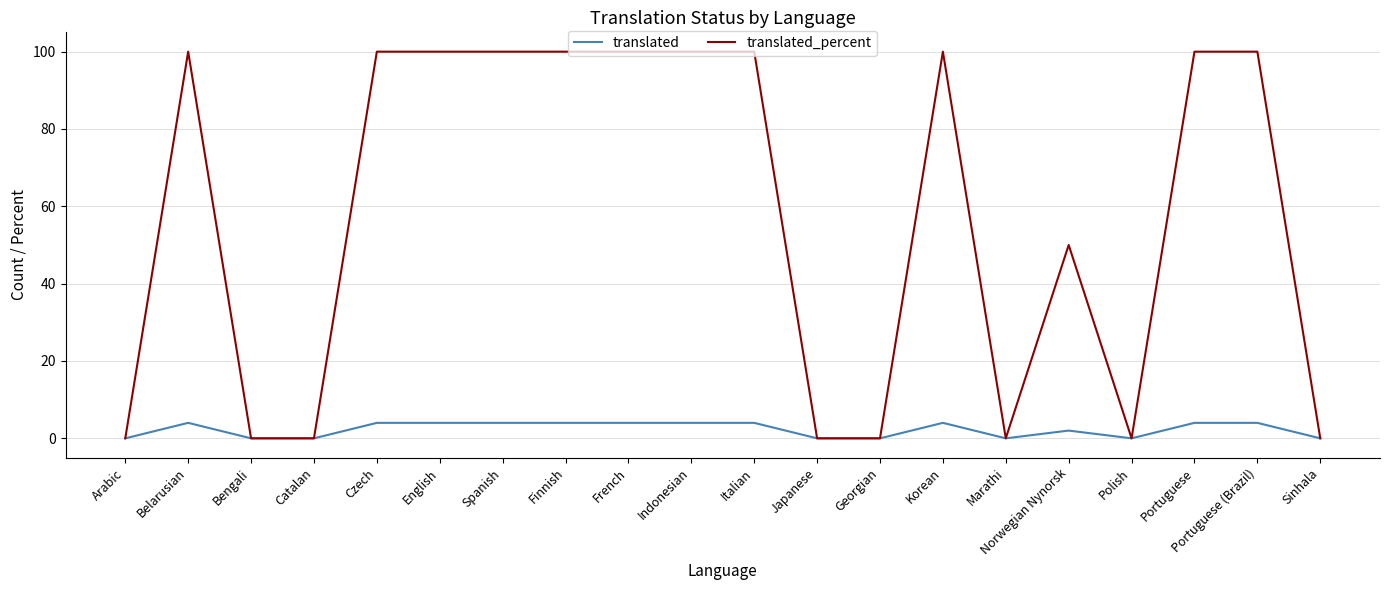

Does the chart have visible grid lines?

Yes